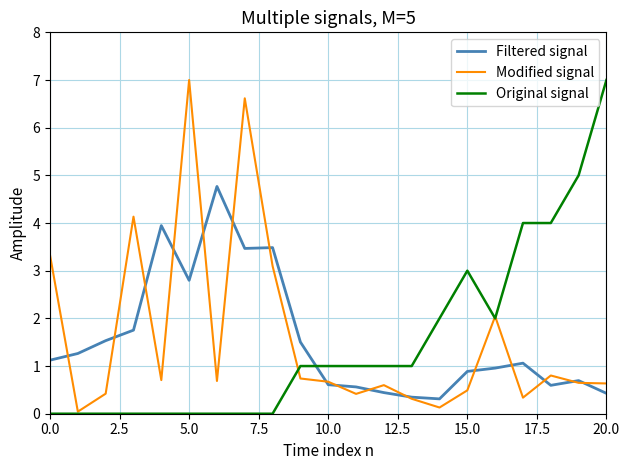

Which series ends up on top after the final intersection of Filtered signal and Original signal?

Original signal